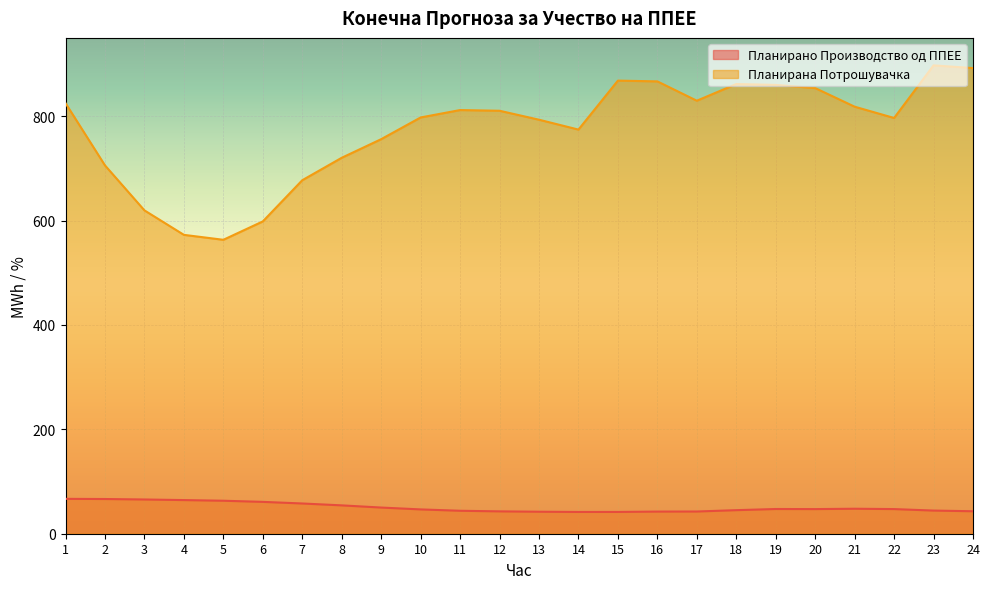

True or false: Планирано Производство од ППЕЕ has a value of 42.6 at 17.

True